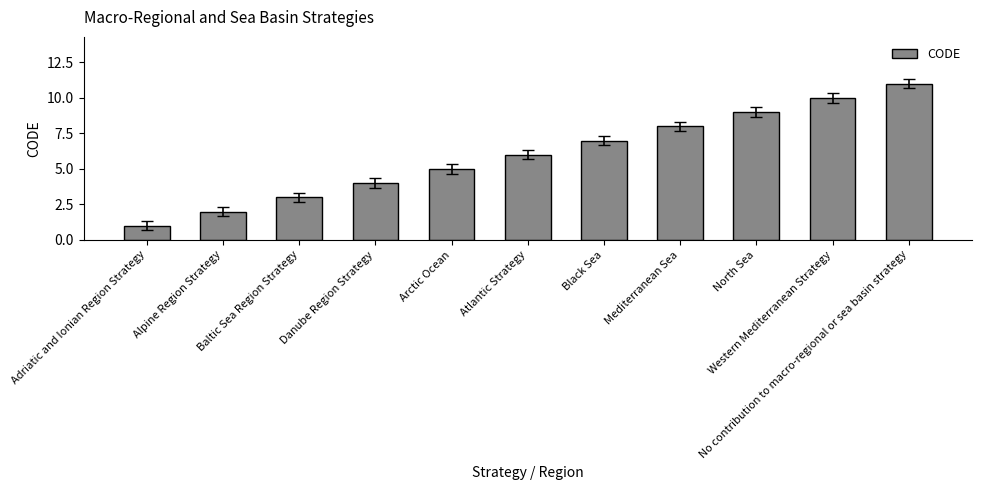

Count the values in the range 3 to 9.

7